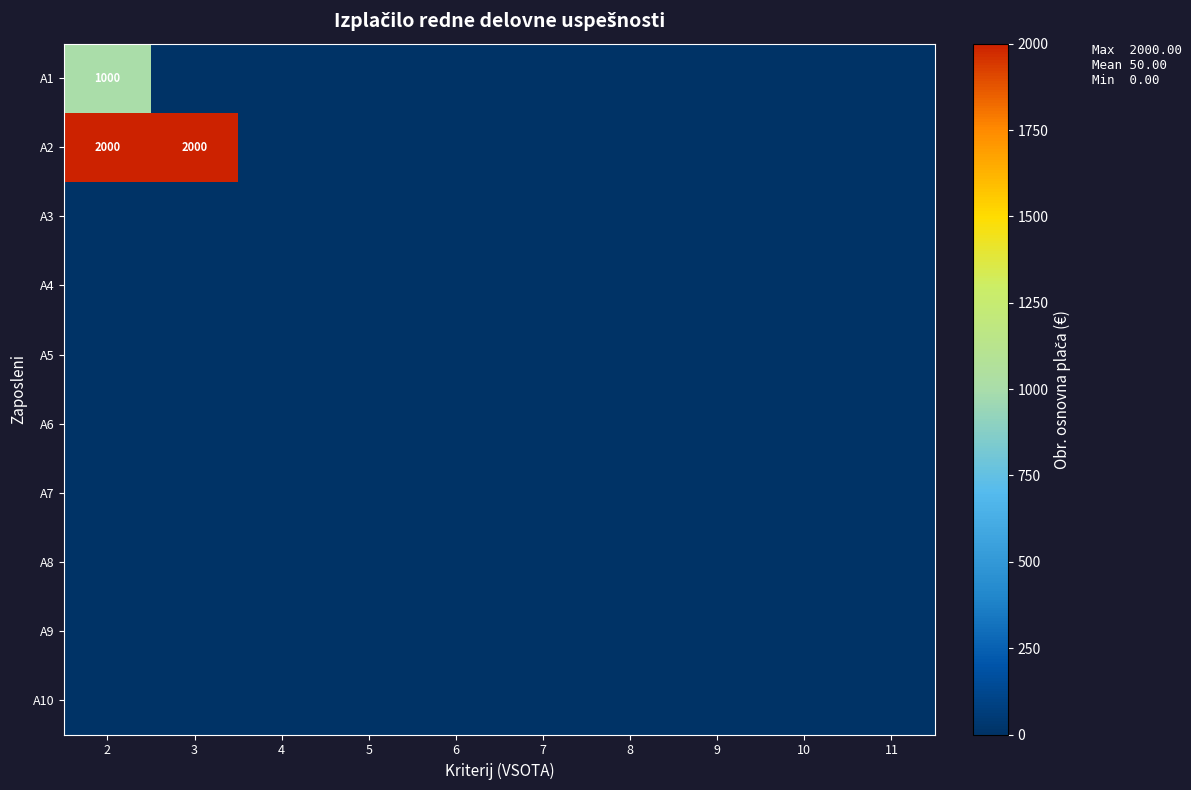

Which series has the largest total across all categories?

A2